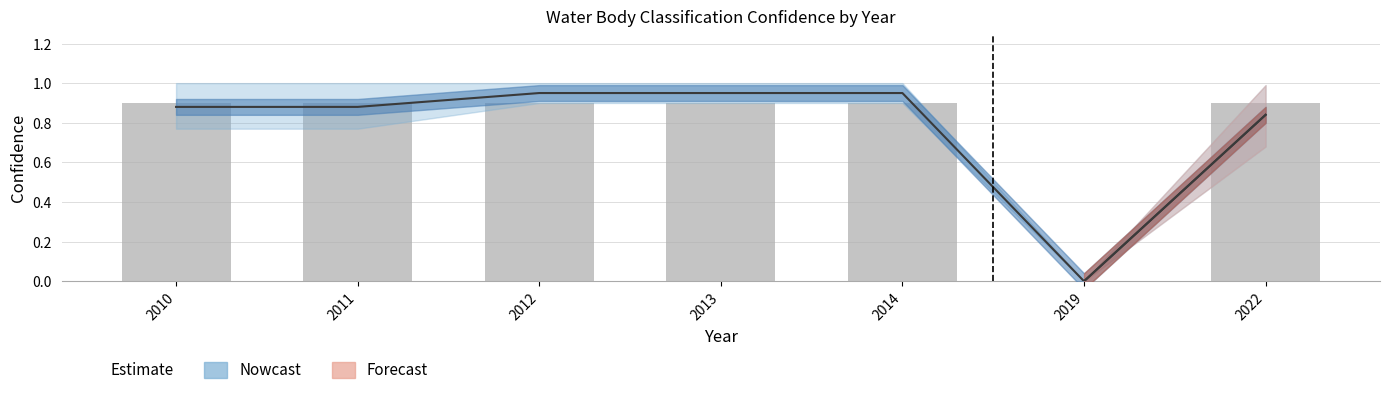

Reading left to right, transcribe all the data shown in this chart.

0.9	0.9	0.9	0.9	0.9	0.0	0.9